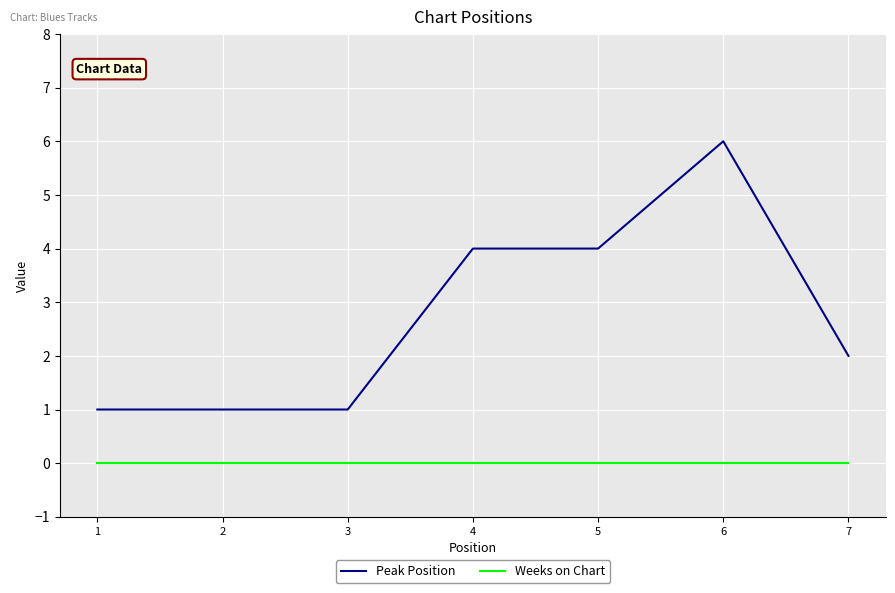

True or false: Peak Position has a value of 1 at 3.

True